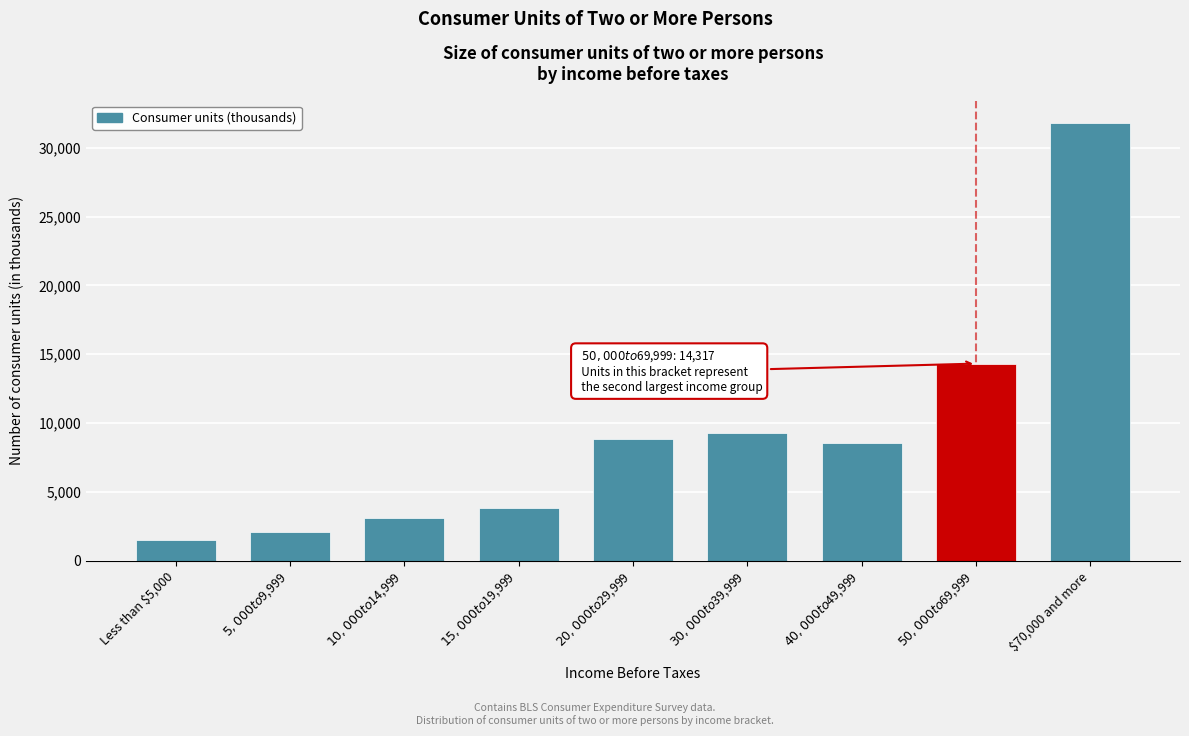

Reading left to right, extract all data points from this chart.

1536	2062	3106	3825	8845	9259	8535	14317	31833